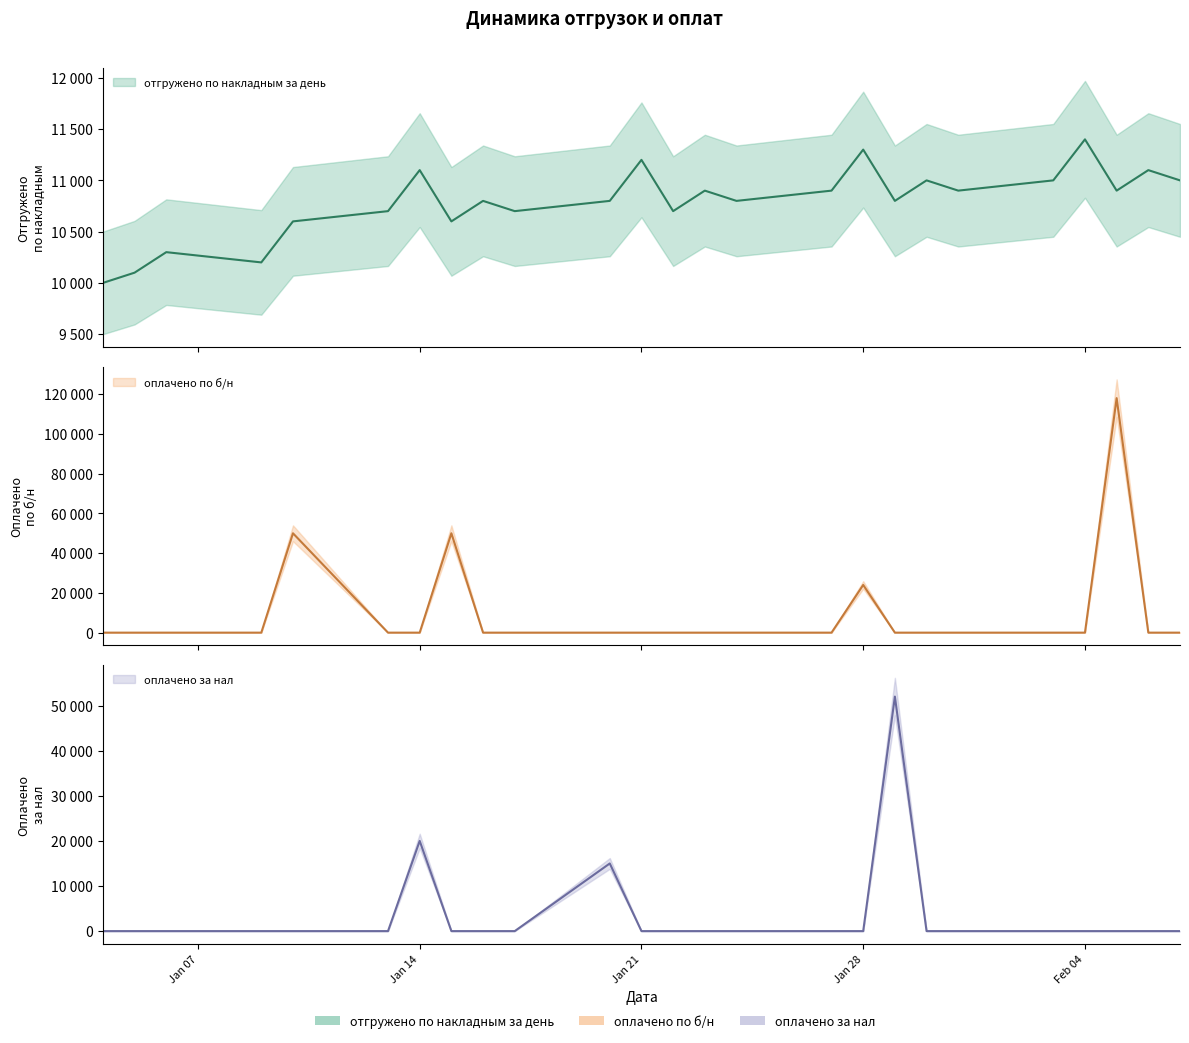

Is the value of оплачено по б/н at 2003-01-05 greater than the value of оплачено за нал at 2003-01-30?

No